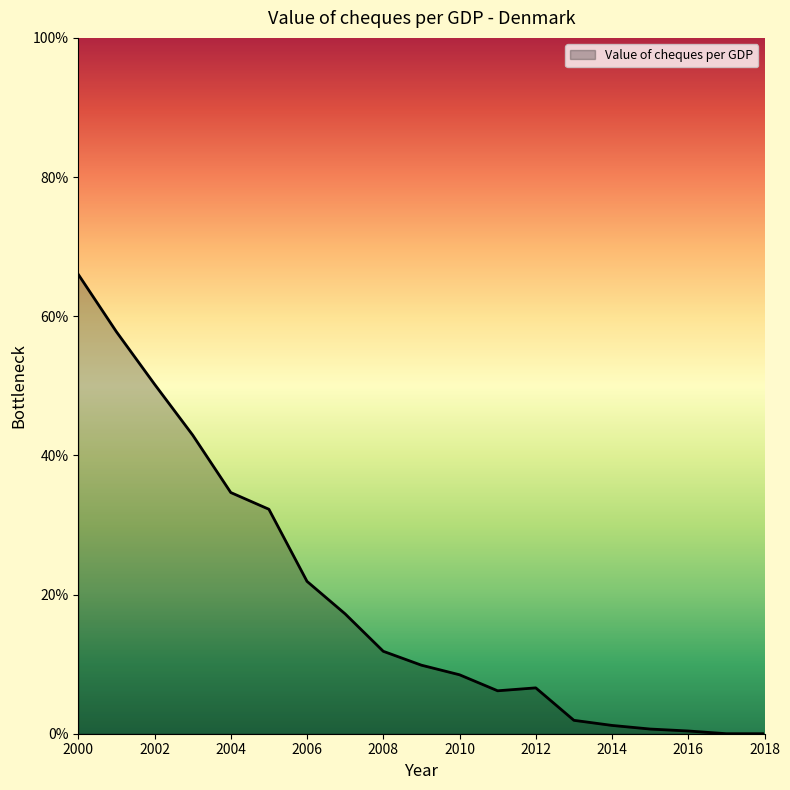

What is the difference between the maximum and minimum values?

66.0